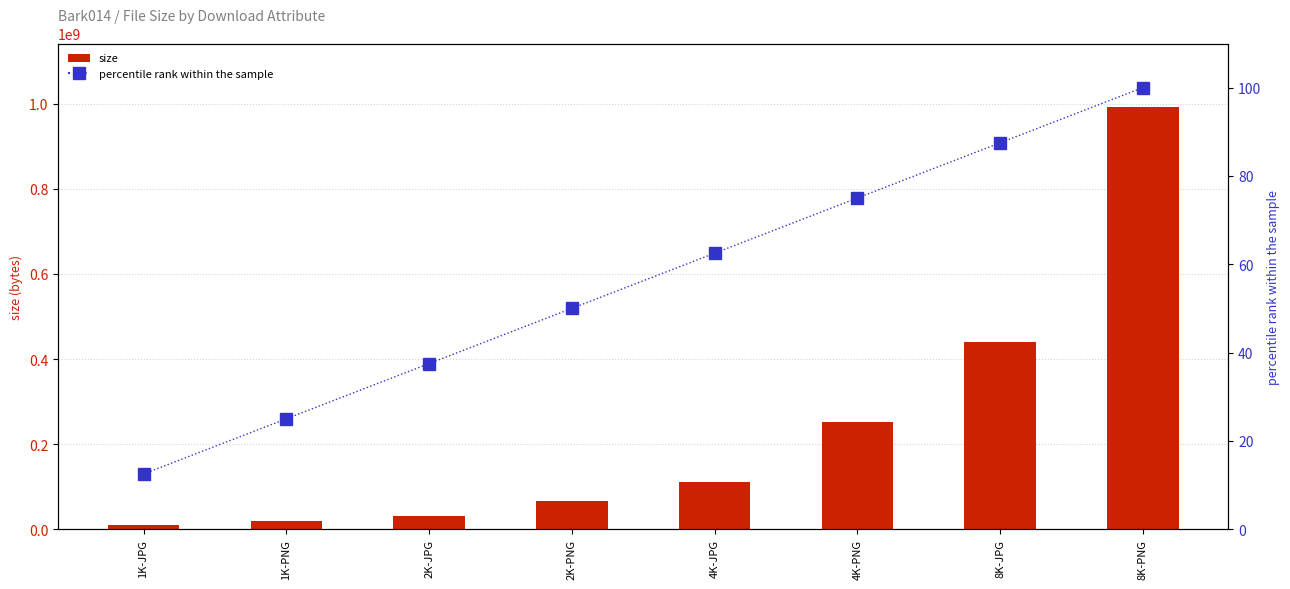

Where is size nearest to the value 500930955?

8K-JPG